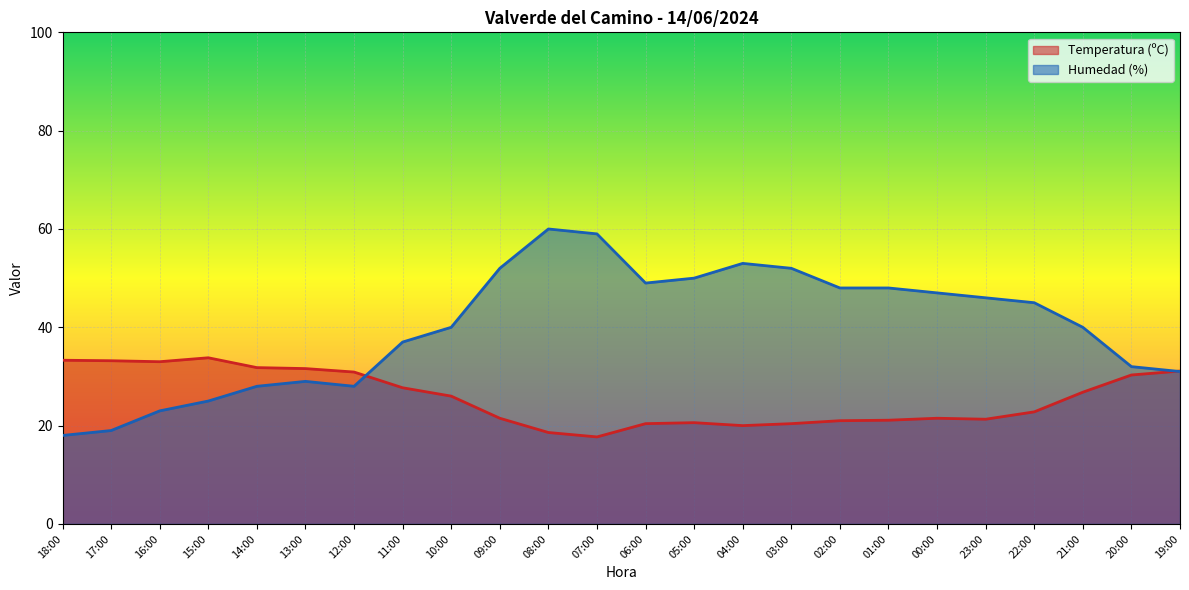

What is the maximum value shown in the chart?

60.0